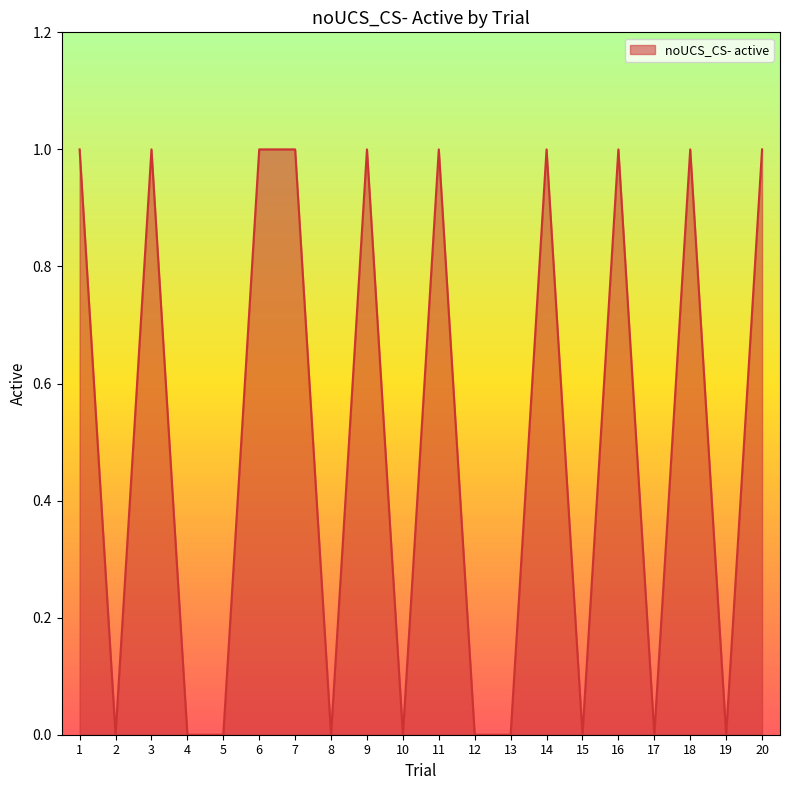

Approximately how many times larger is the value at 1 compared to 16?

1.0